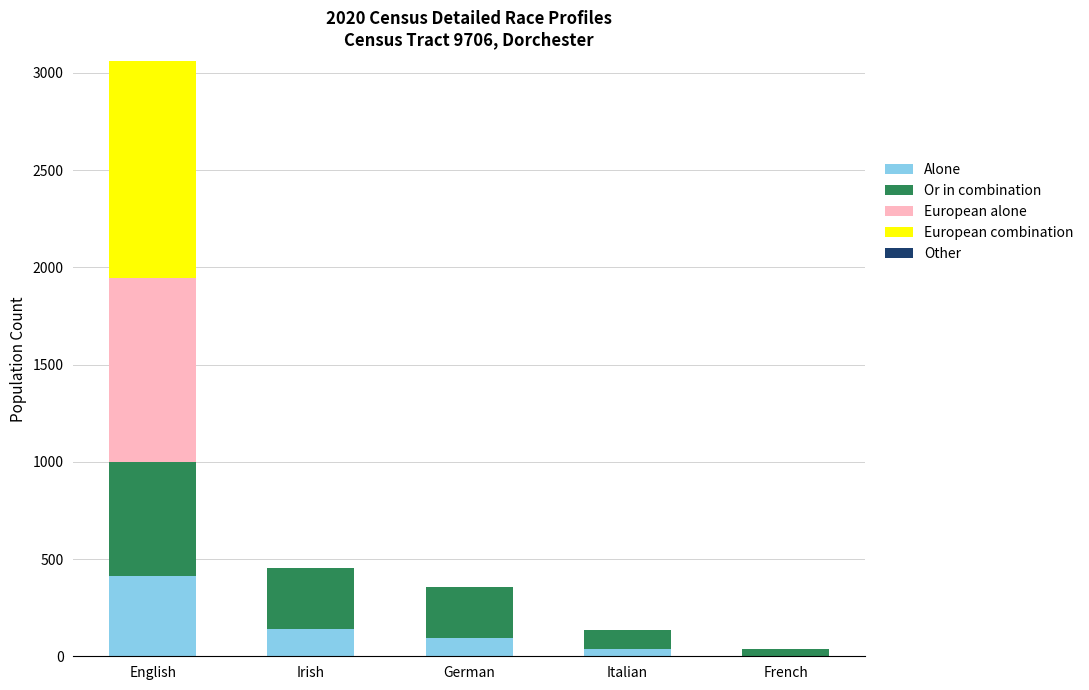

At which category is the sum across all series the highest?

English